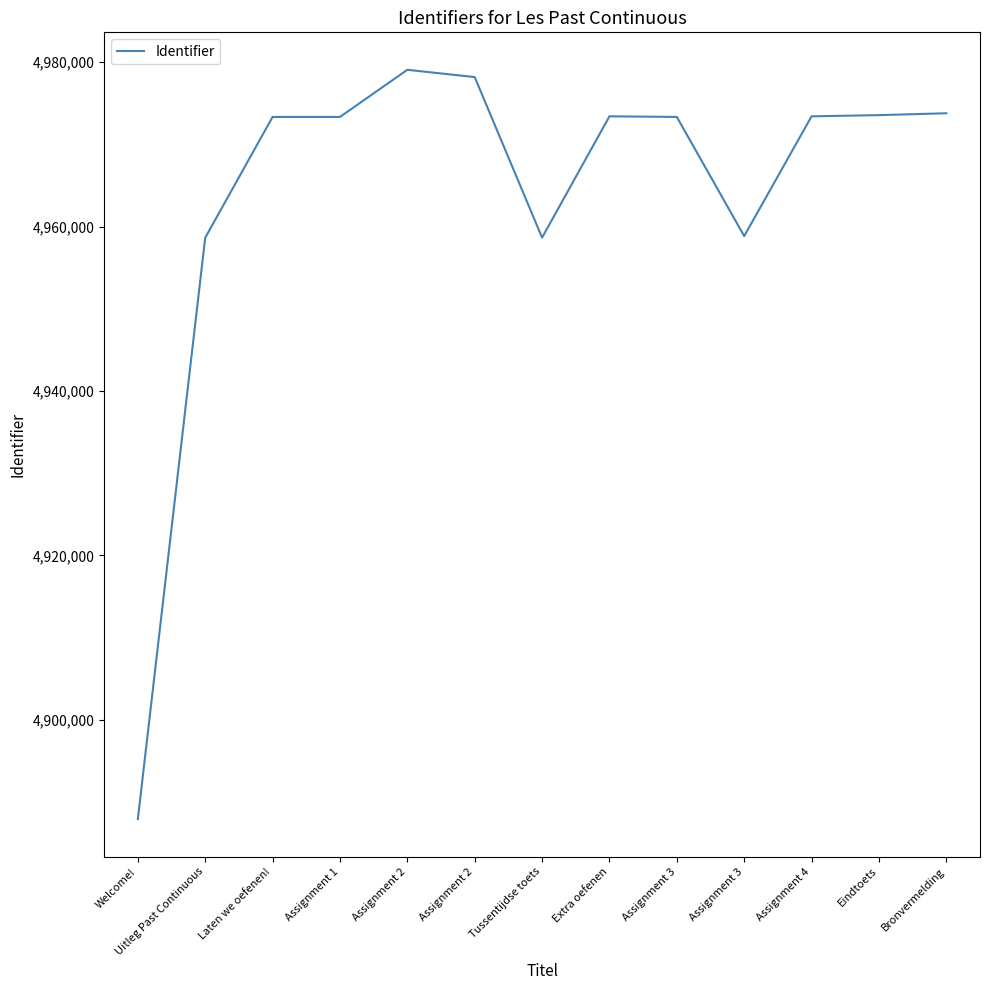

How many lines are shown in the chart?

1